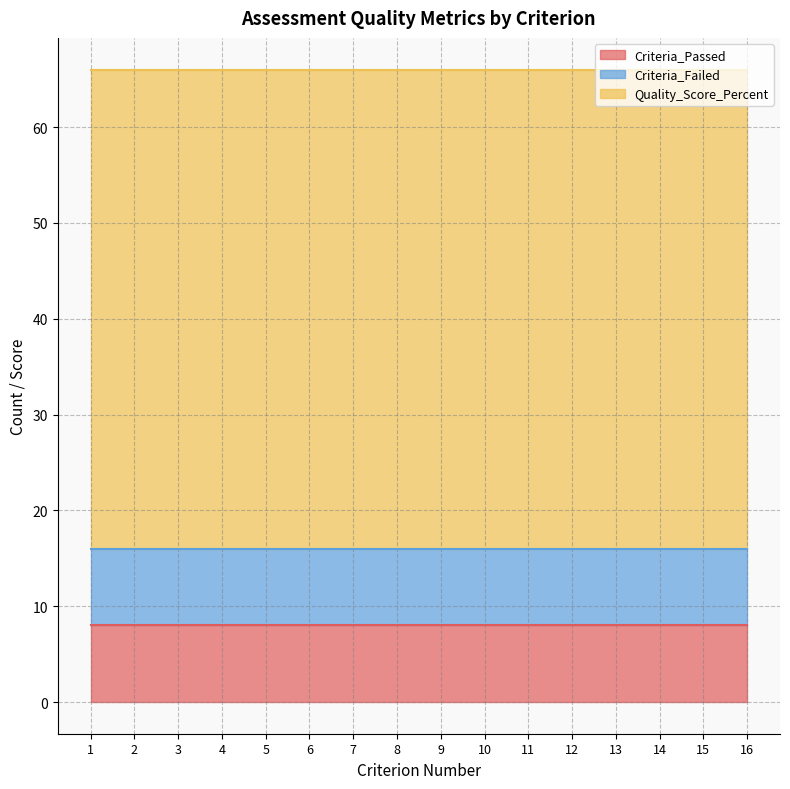

Read the Quality_Score_Percent value at 4.

50